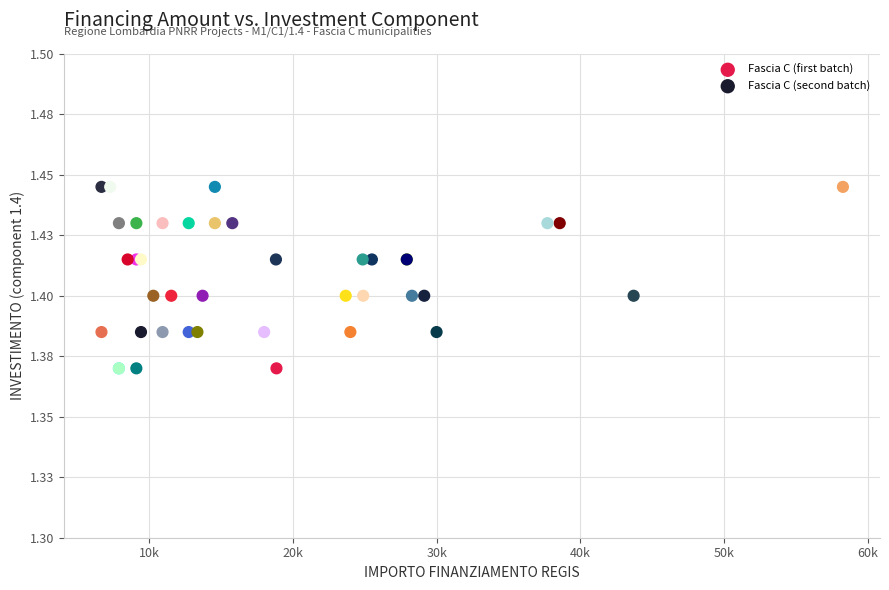

Which series reaches the minimum Y coordinate?

Fascia C (first batch)